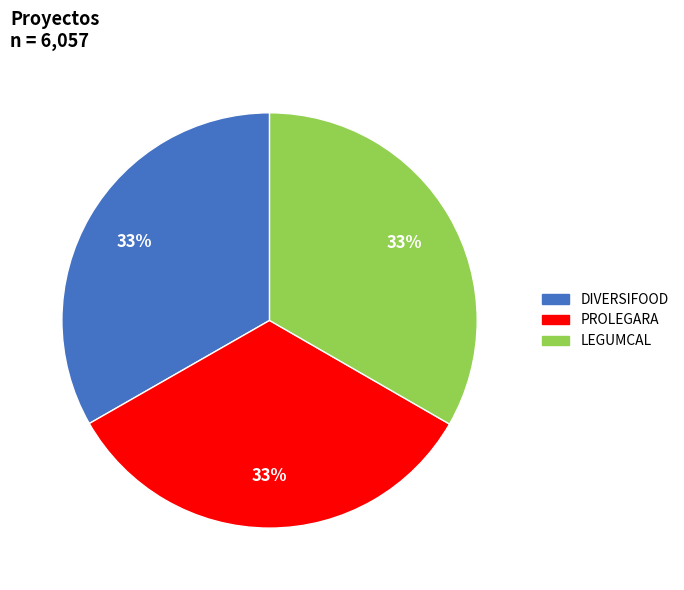

To the nearest percent, what portion does PROLEGARA represent?

33%